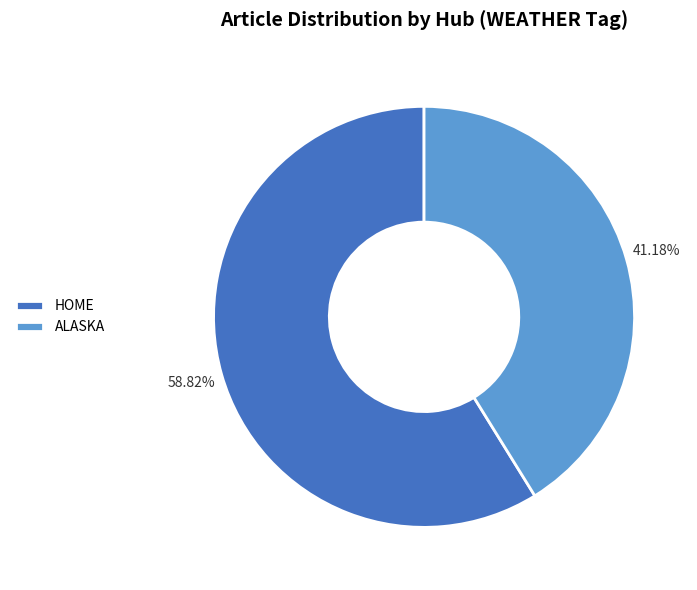

Is the sum of HOME and ALASKA greater than half?

Yes